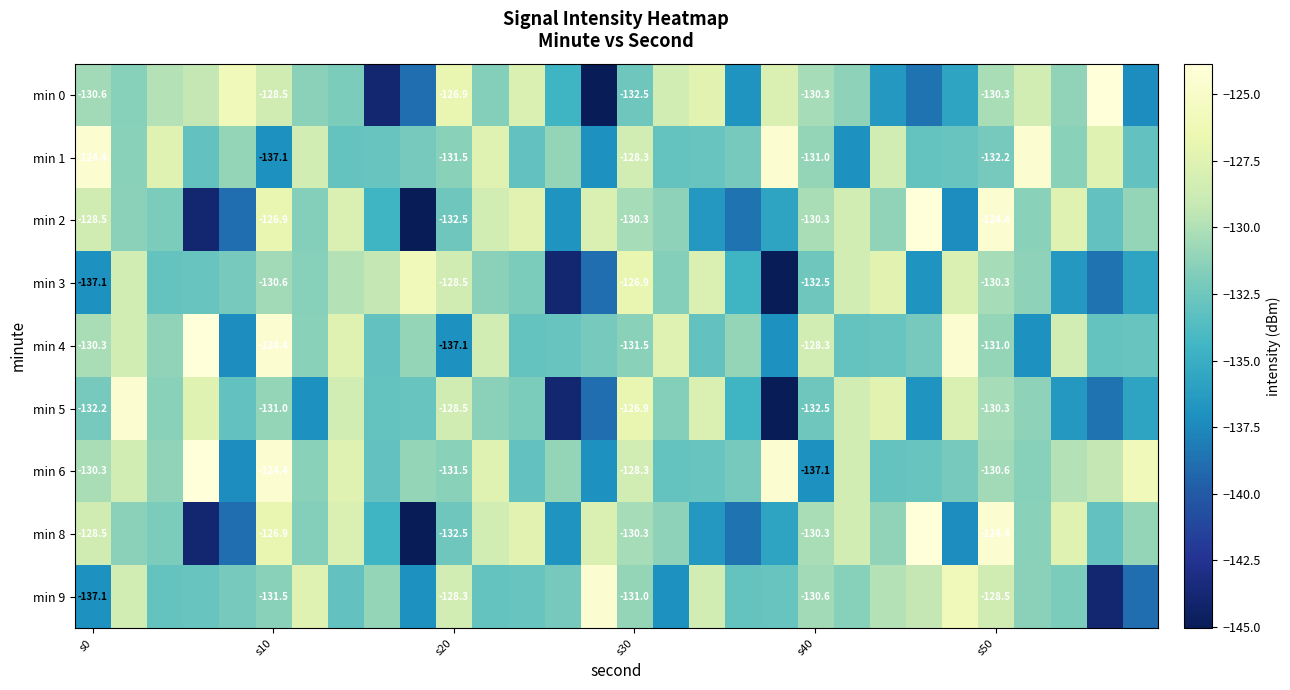

How many distinct data groups are displayed?

9